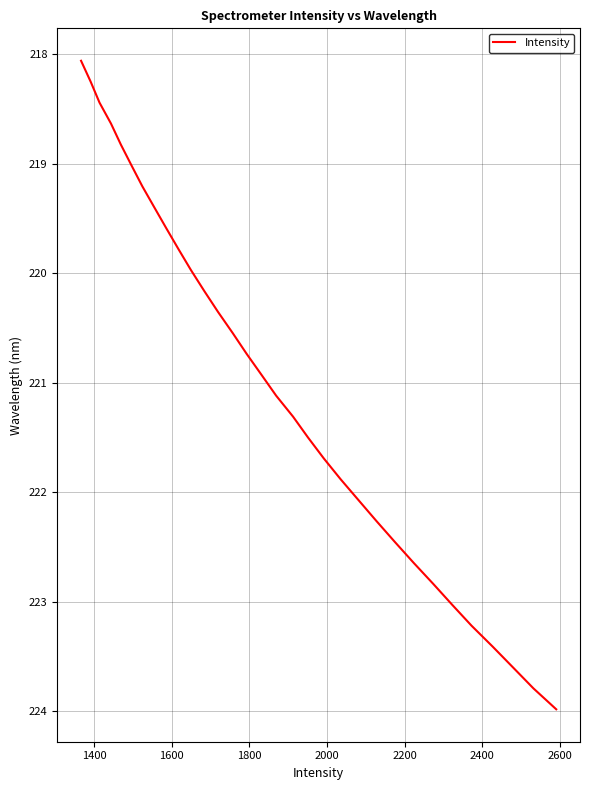

Reading left to right, list all the values displayed in this chart.

218.1	218.3	218.4	218.6	218.8	219.0	219.2	219.4	219.6	219.8	220.0	220.2	220.4	220.5	220.7	220.9	221.1	221.3	221.5	221.7	221.9	222.1	222.3	222.5	222.6	222.8	223.0	223.2	223.4	223.6	223.8	224.0